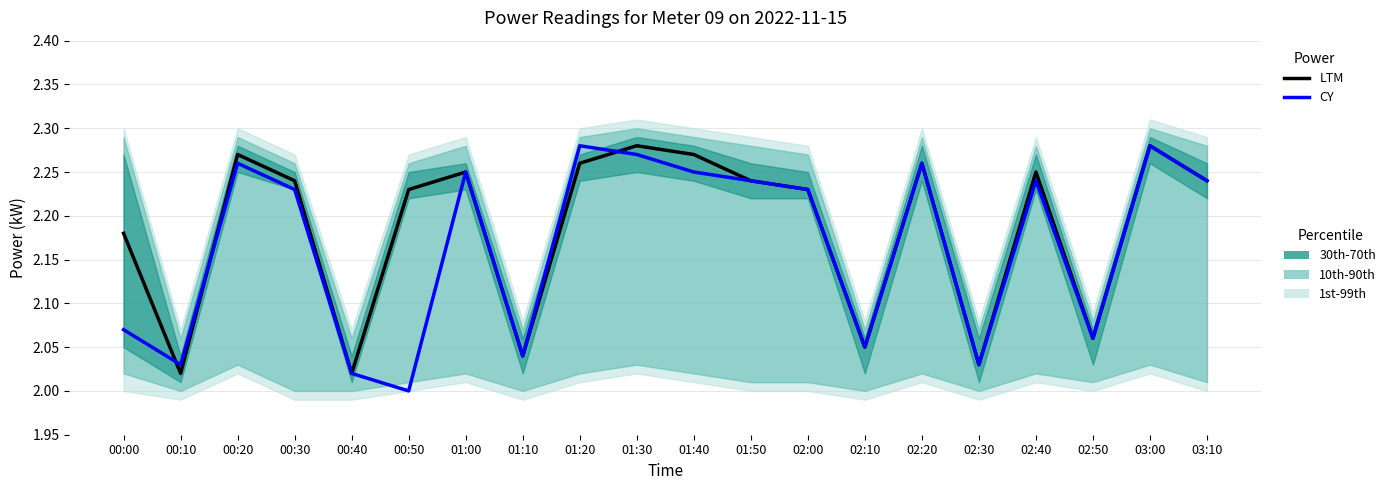

Reading left to right, what are all the values shown in this chart?

LTM: 2.2	2.0	2.3	2.2	2.0	2.2	2.2	2.0	2.3	2.3	2.3	2.2	2.2	2.0	2.3	2.0	2.2	2.1	2.3	2.2
CY: 2.1	2.0	2.3	2.2	2.0	2.0	2.2	2.0	2.3	2.3	2.2	2.2	2.2	2.0	2.3	2.0	2.2	2.1	2.3	2.2